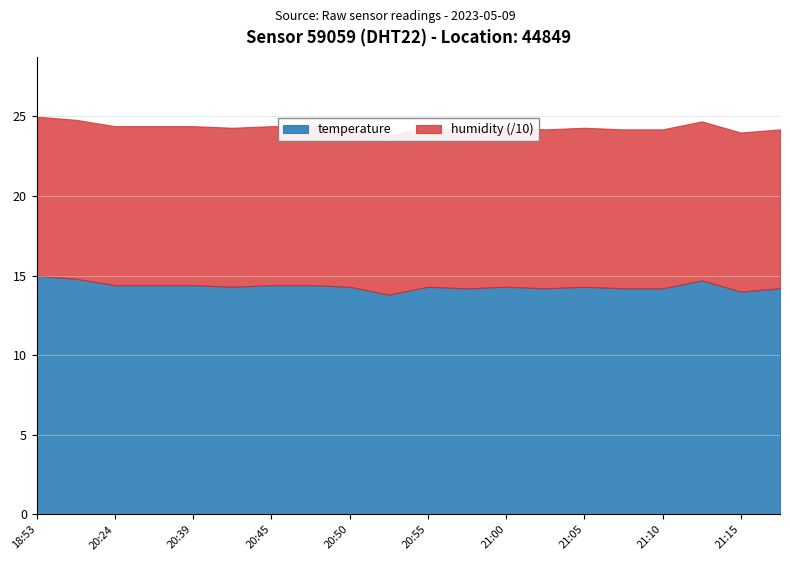

Rank the series by their maximum value, from lowest to highest.

temperature, humidity